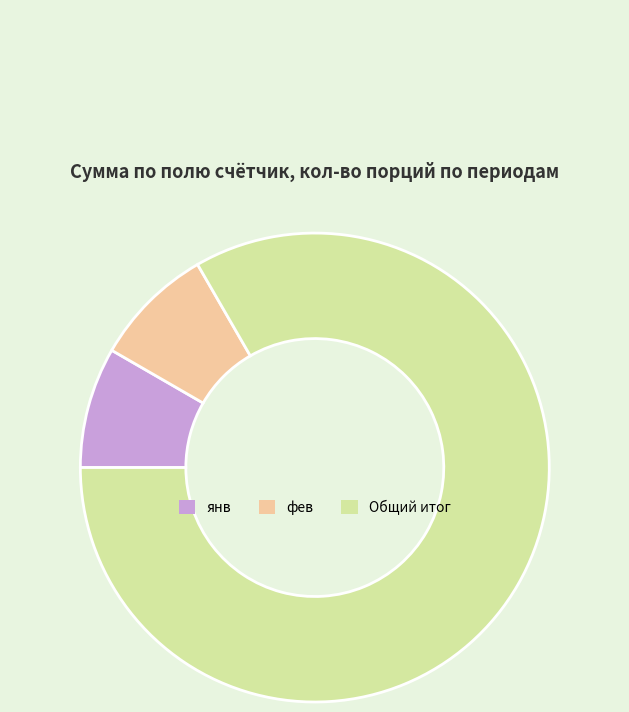

How many segments does this pie chart have?

3